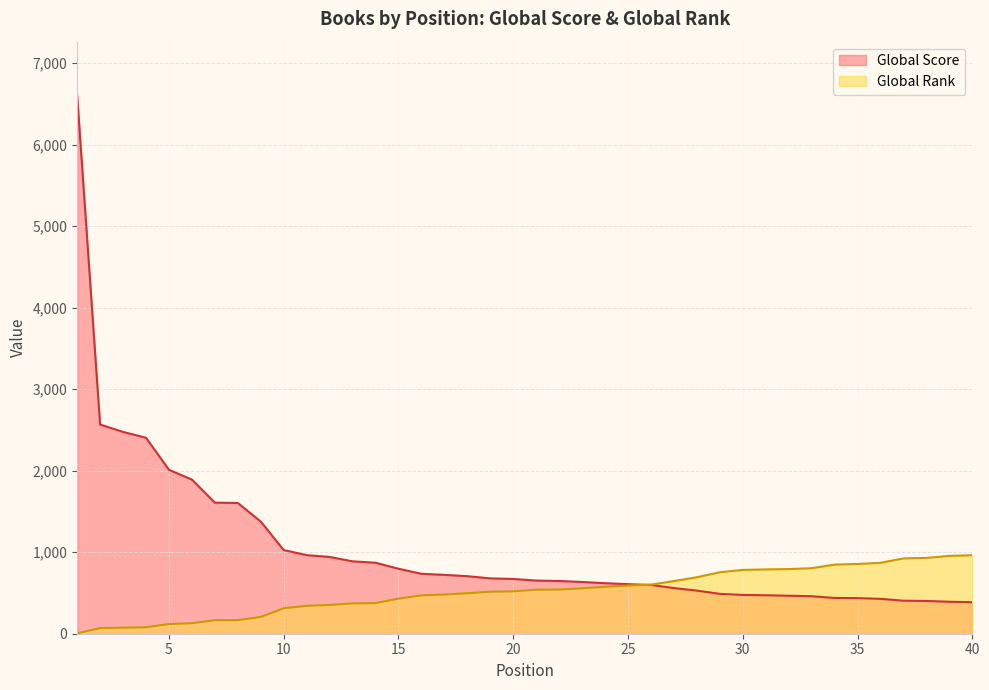

The Global Rank series shows 497 at 18. True or false?

True